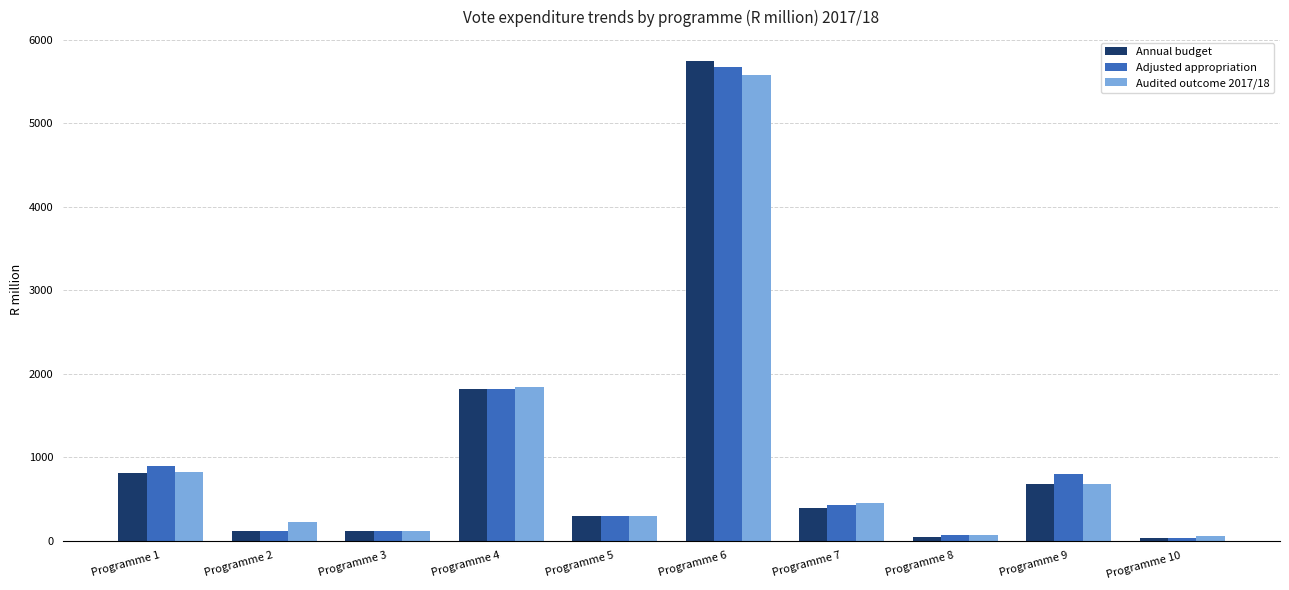

What is the difference between the Adjusted appropriation values at Programme 1 and Programme 8?

828.2